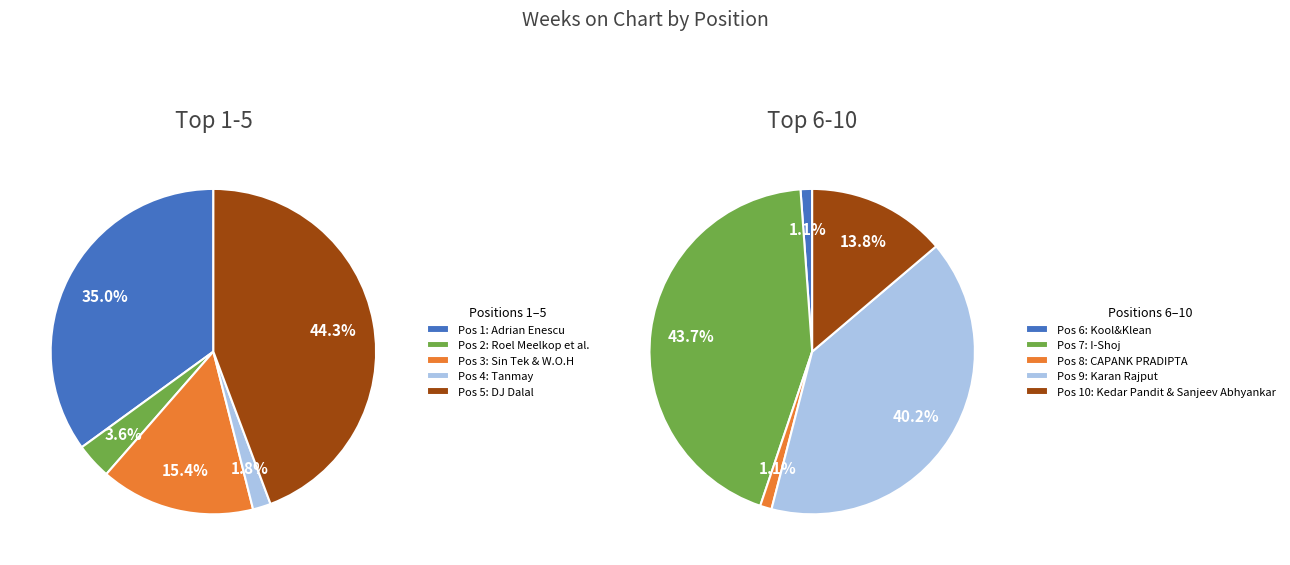

Is it true that 6 is 0% of the pie?

True